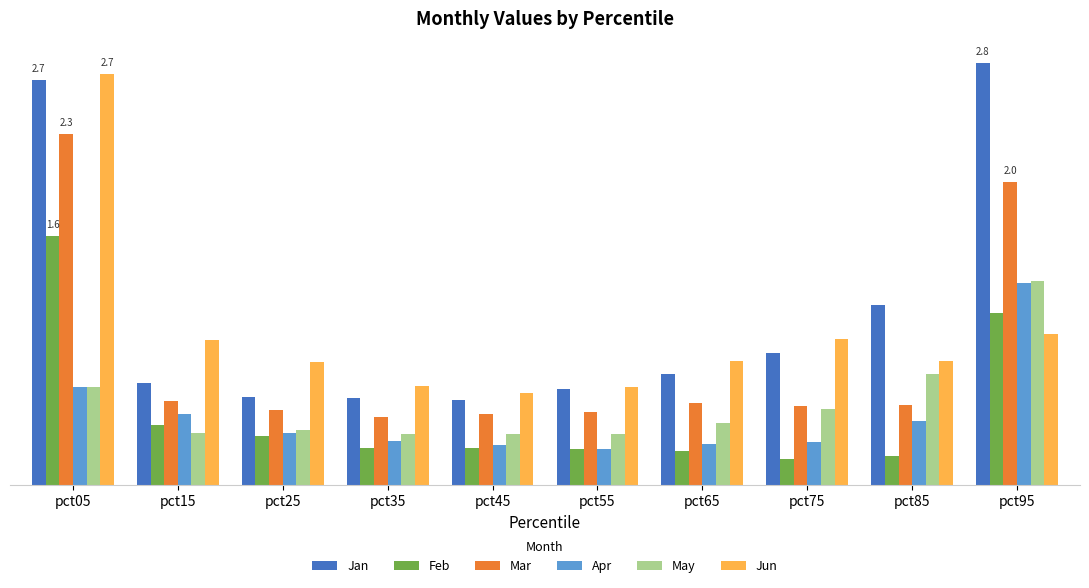

Reading left to right, what are all the values shown in this chart?

Jan: 2.7	0.7	0.6	0.6	0.6	0.6	0.7	0.9	1.2	2.8
Feb: 1.6	0.4	0.3	0.2	0.2	0.2	0.2	0.2	0.2	1.1
Mar: 2.3	0.6	0.5	0.5	0.5	0.5	0.5	0.5	0.5	2.0
Apr: 0.7	0.5	0.3	0.3	0.3	0.2	0.3	0.3	0.4	1.3
May: 0.7	0.3	0.4	0.3	0.3	0.3	0.4	0.5	0.7	1.3
Jun: 2.7	1.0	0.8	0.7	0.6	0.6	0.8	1.0	0.8	1.0